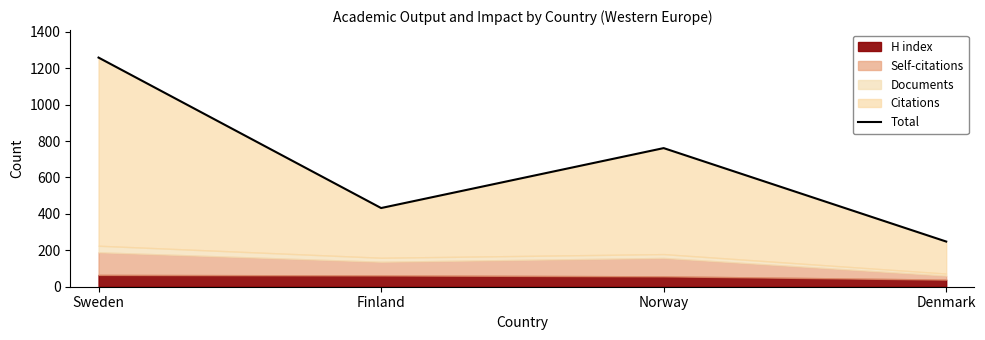

List the labels in order of value, largest first.

Sweden, Norway, Finland, Denmark